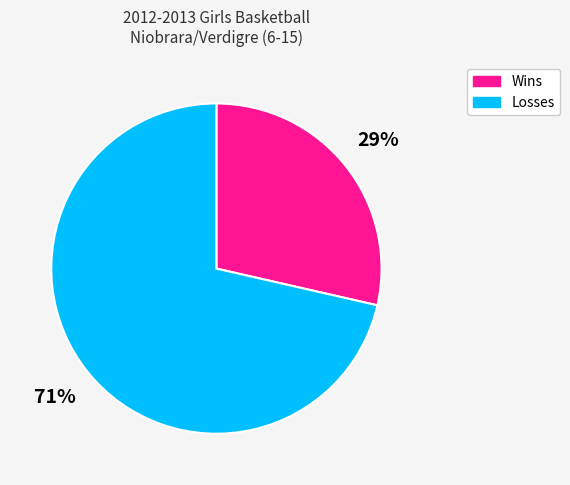

To the nearest percent, what is the combined percentage of Wins and Losses?

100%